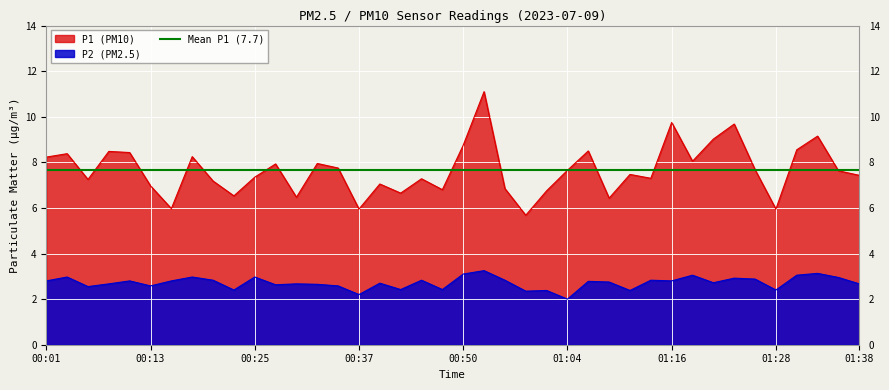

True or false: P1 has a value of 3.3 at 01:26.

False